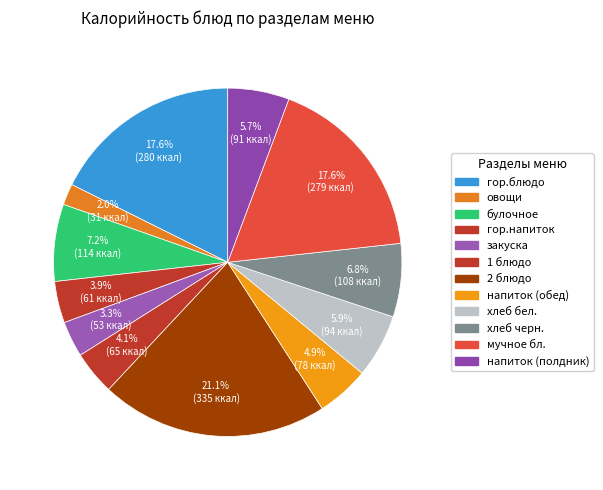

How many segments does this pie chart have?

12